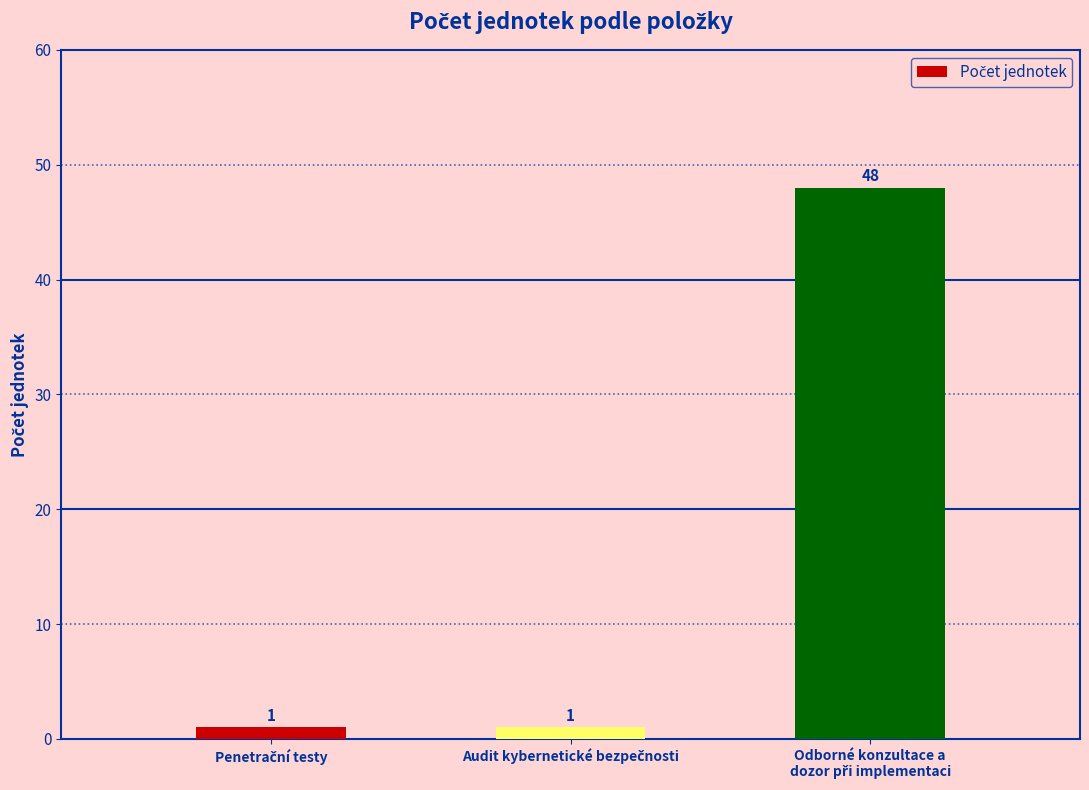

How many values are between 1 and 48?

3